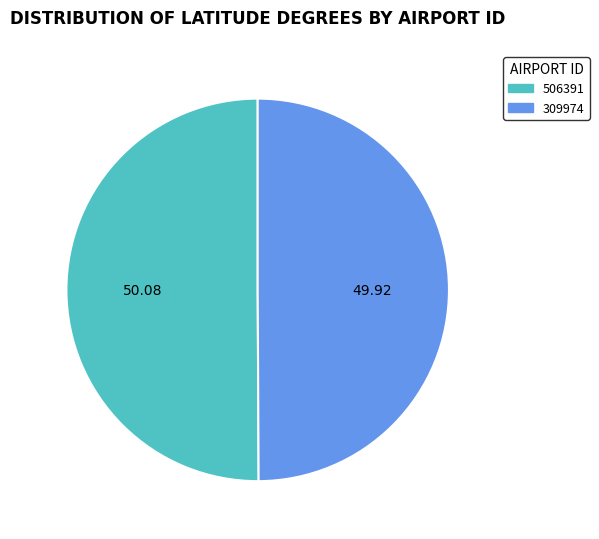

Do 309974 and 506391 together represent more than half of the pie?

Yes